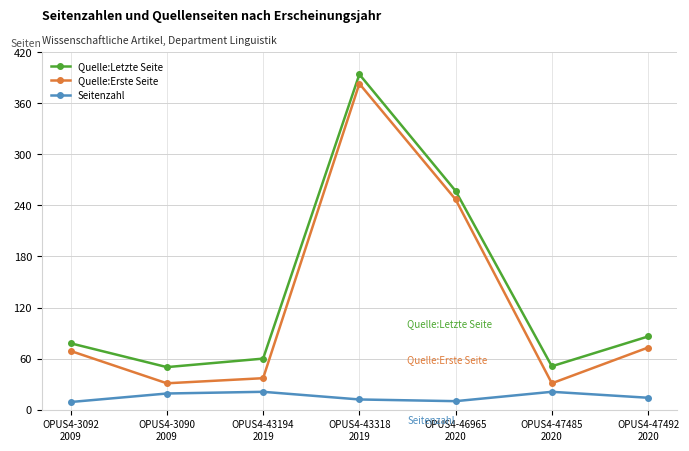

True or false: Quelle:Letzte Seite and Seitenzahl intersect in this chart.

False